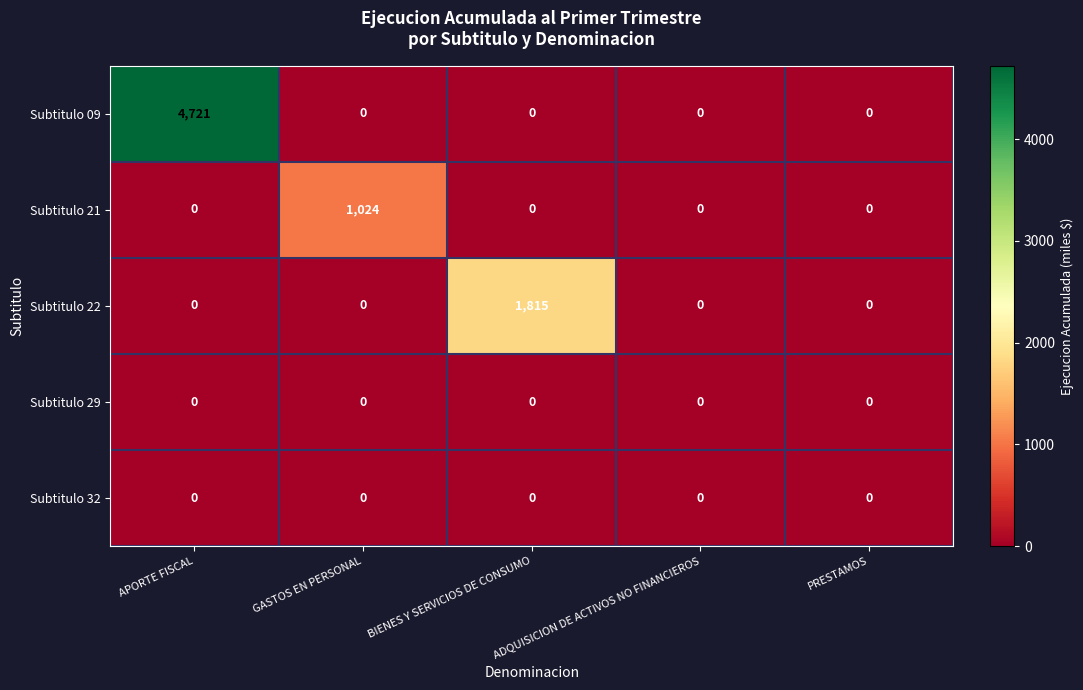

Is the value of Subtitulo 09 at APORTE FISCAL greater than the value of Subtitulo 22 at PRESTAMOS?

Yes